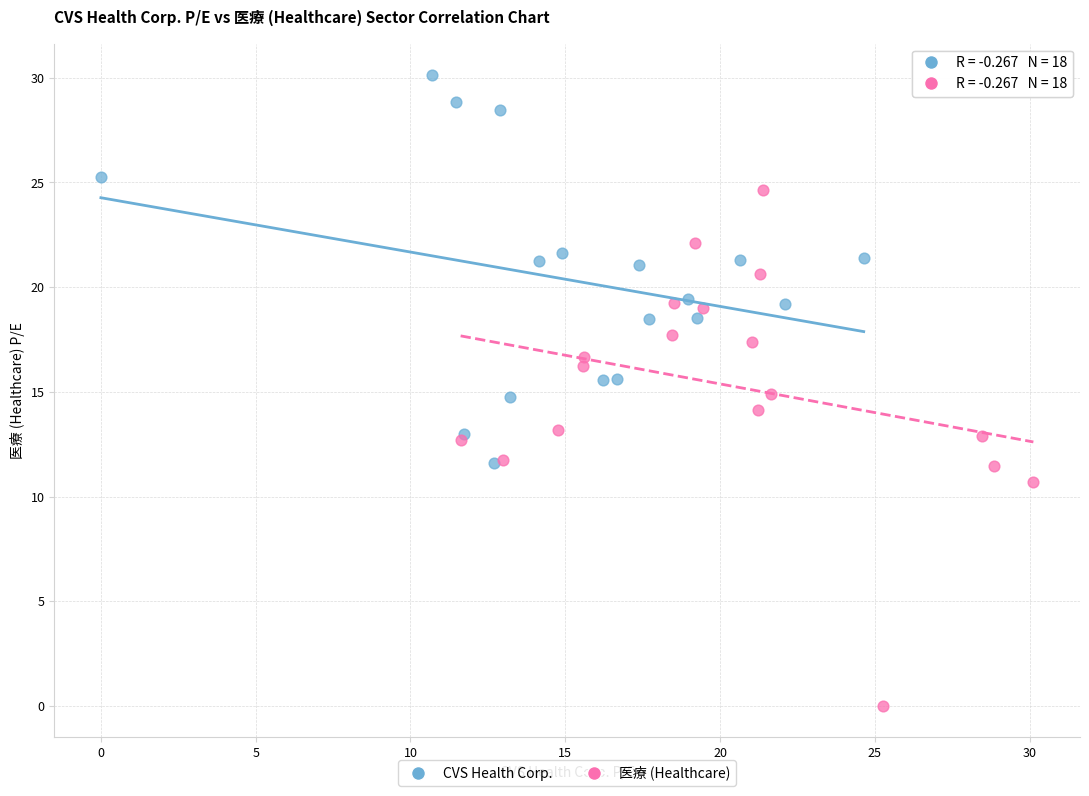

Which series contains the lowest Y value?

医療 (Healthcare)